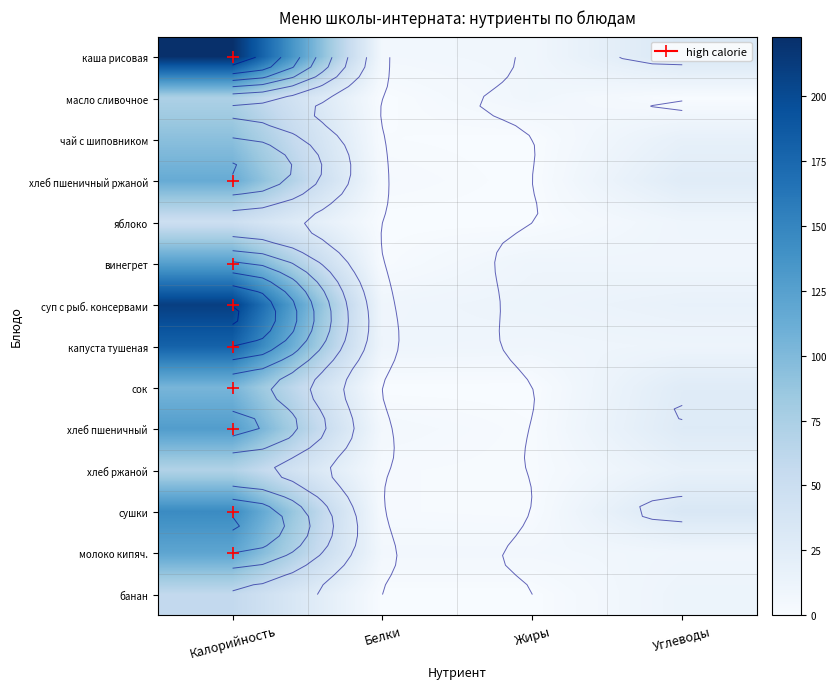

What is the sum of the суп с рыб. консервами values at Белки and Жиры?

21